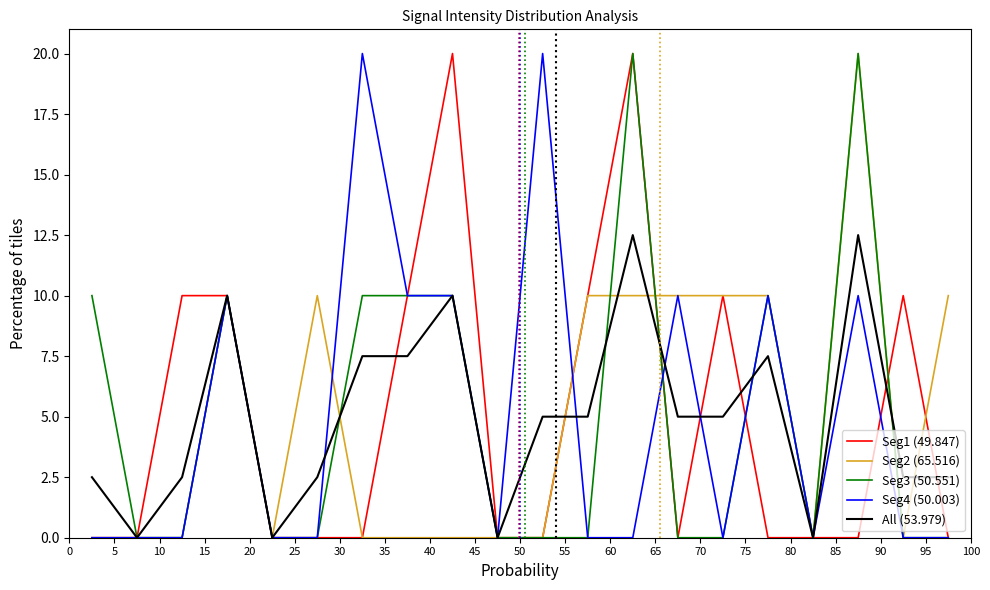

True or false: Seg4 (50.003) and Seg1 (49.847) intersect in this chart.

True